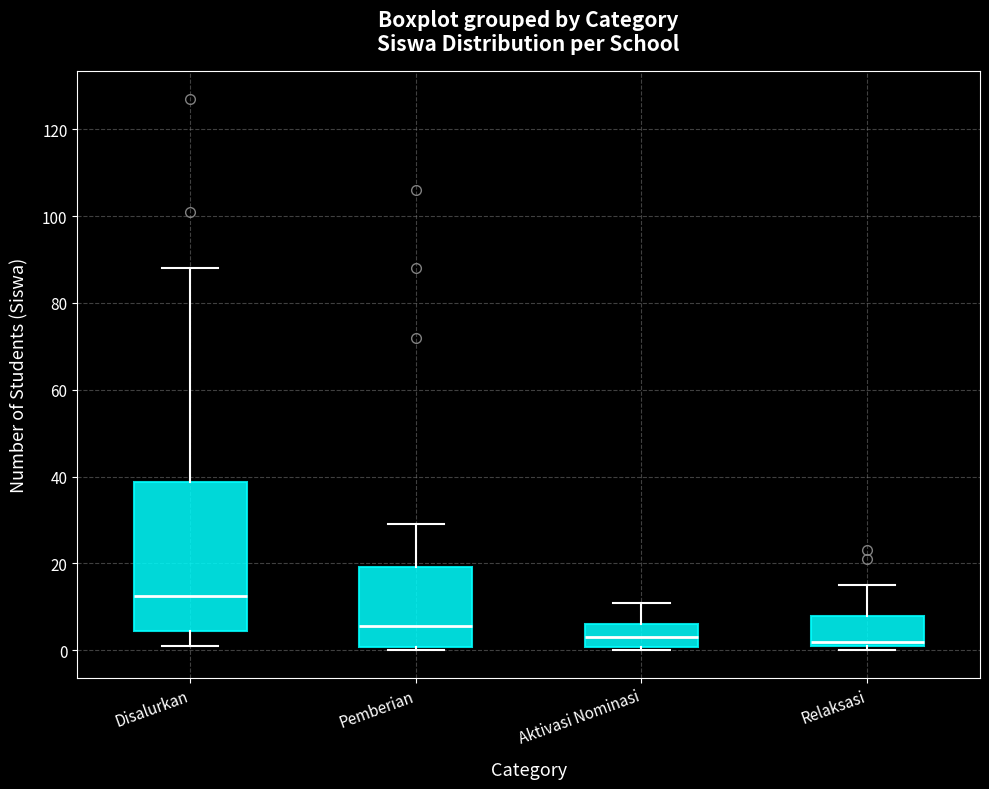

Reading left to right, transcribe this box plot: for each box, give where its median line is, the range the box spans, and where its two whiskers end, as read against the y-axis. The values are not printed on the chart, so give them approximately, as read against the axis.

Disalurkan: median 12, box 4 to 38, whiskers 2 to 88
Pemberian: median 6, box 0 to 20, whiskers 0 (just below the box's lower edge) to 30
Aktivasi Nominasi: median 4, box 0 to 6, whiskers 0 (just below the box's lower edge) to 12
Relaksasi: median 2 (just above the box's lower edge), box 2 to 8, whiskers 0 to 16